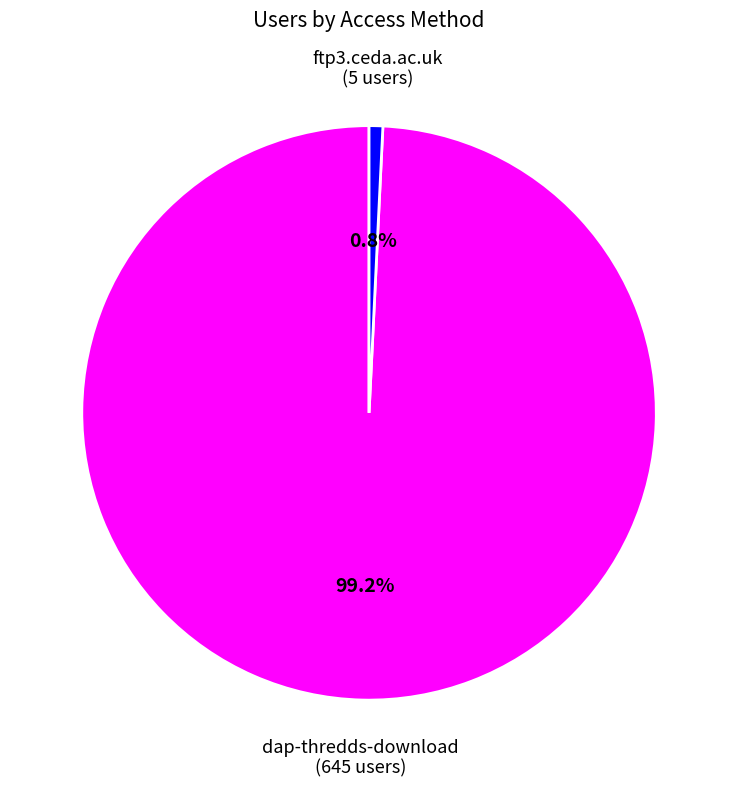

To the nearest percent, what is the difference between the largest and smallest slice percentages?

98%